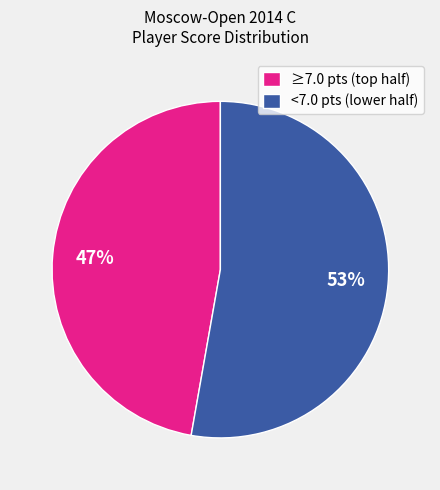

Which category has the smallest portion of the pie?

≥7.0 pts (top half)